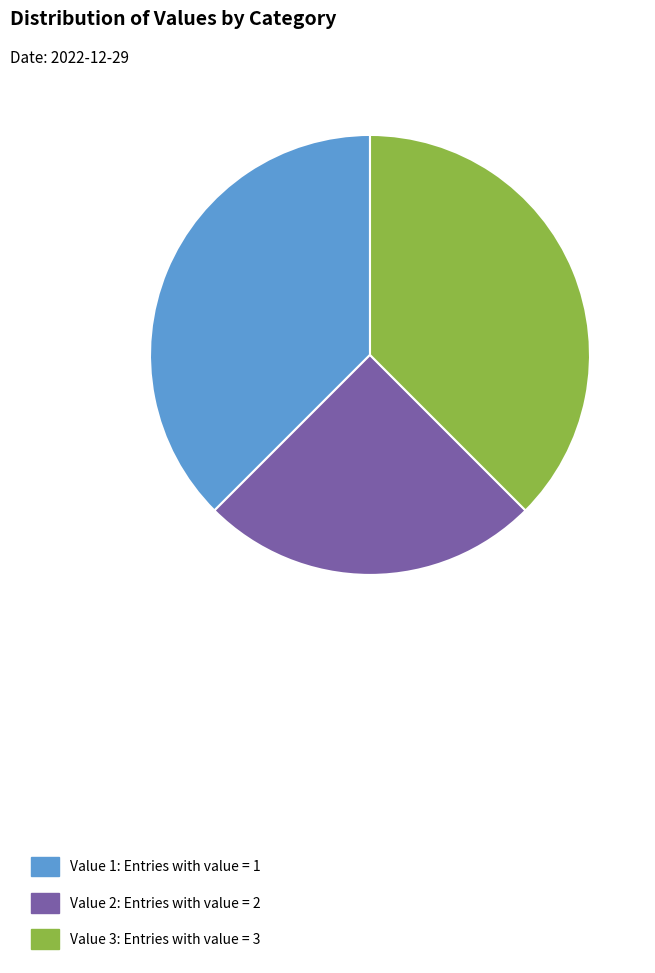

True or false: Value 2 accounts for 14% of the total.

False